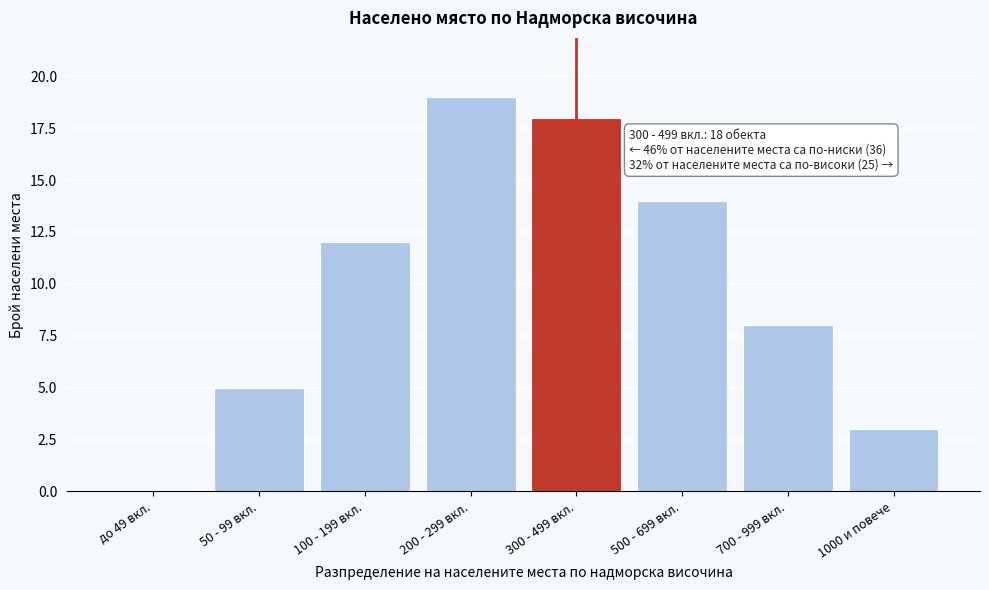

Reading right to left, what are all the values shown in this chart?

1000 и повече=3	700 - 999 вкл.=8	500 - 699 вкл.=14	300 - 499 вкл.=18	200 - 299 вкл.=19	100 - 199 вкл.=12	50 - 99 вкл.=5	до 49 вкл.=0